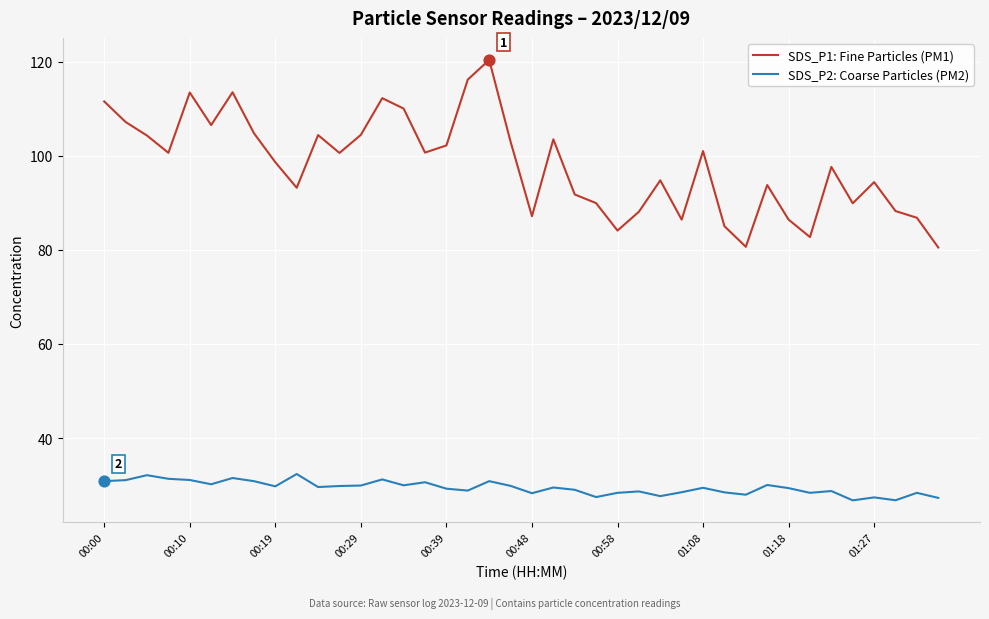

Which series has the widest spread of values?

SDS_P1: Fine Particles (PM1)